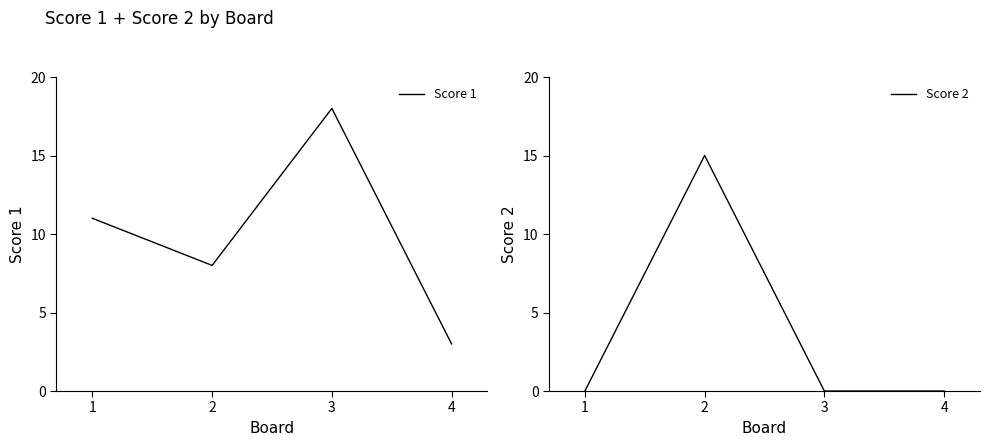

At which label is Score 2 closest to 7?

1